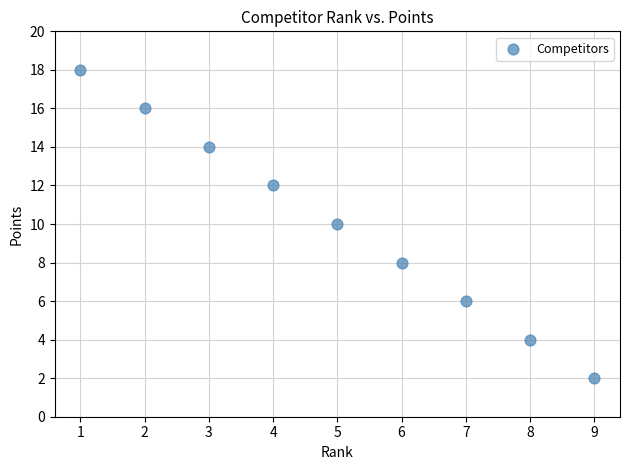

What is the average X value?

5